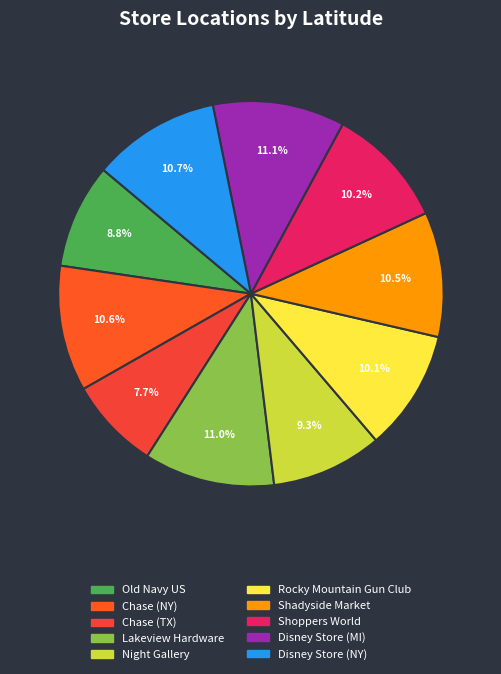

To the nearest percent, what is the combined percentage of Shoppers World and Rocky Mountain Gun Club?

20%